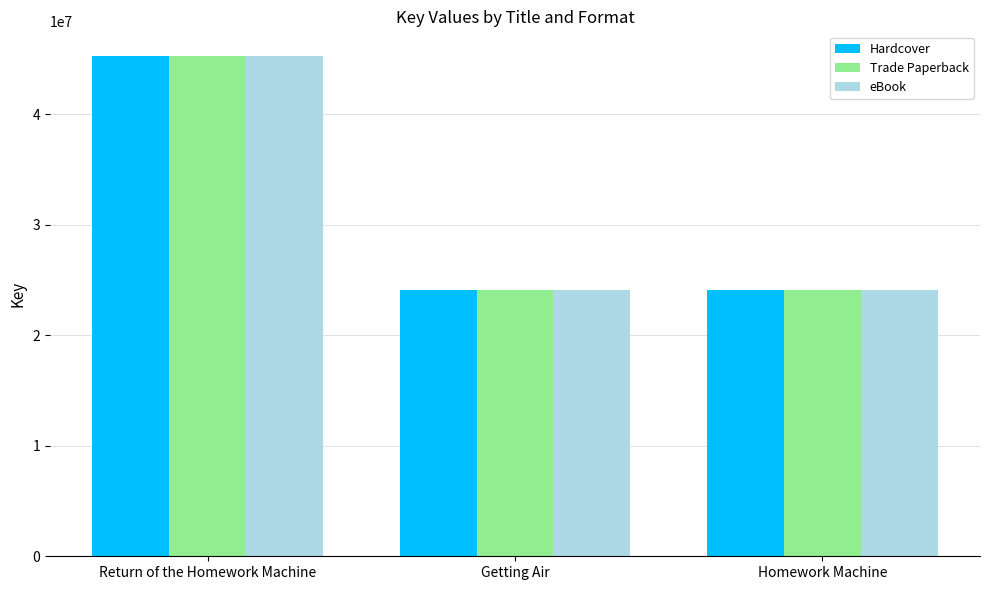

Is the value of Trade Paperback at Return of the Homework Machine greater than the value of Hardcover at Getting Air?

Yes